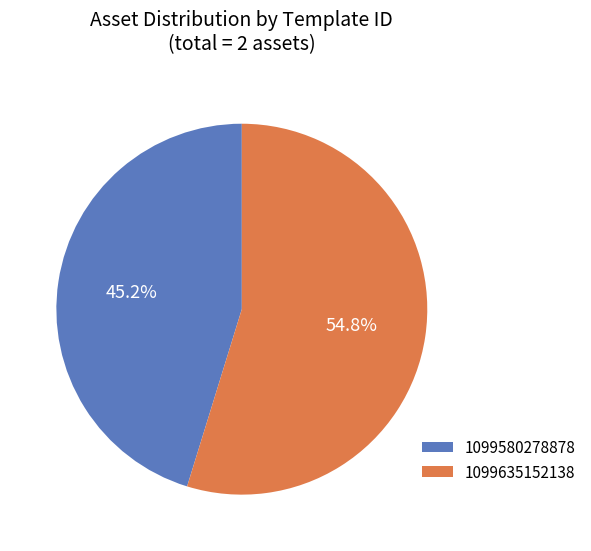

How many slices are in this pie chart?

2